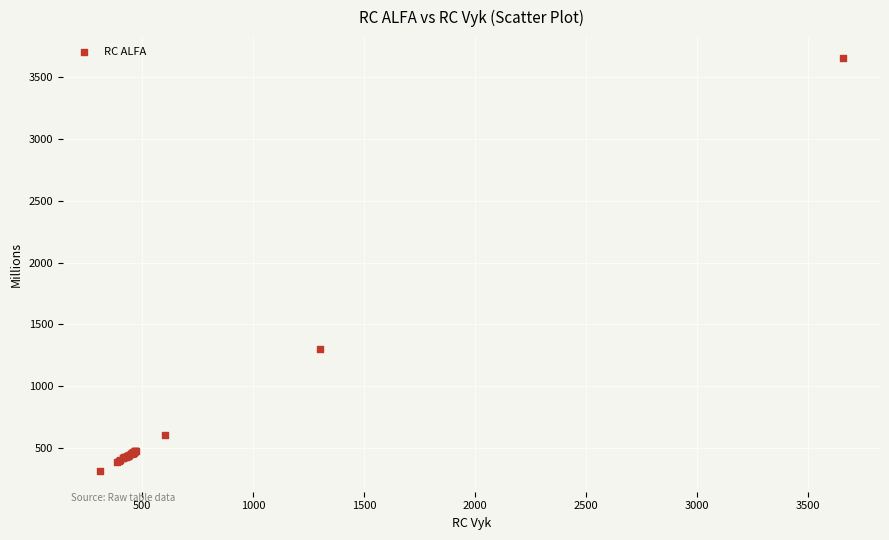

What Y value in the scatter plot is closest to 1984?

1303.1